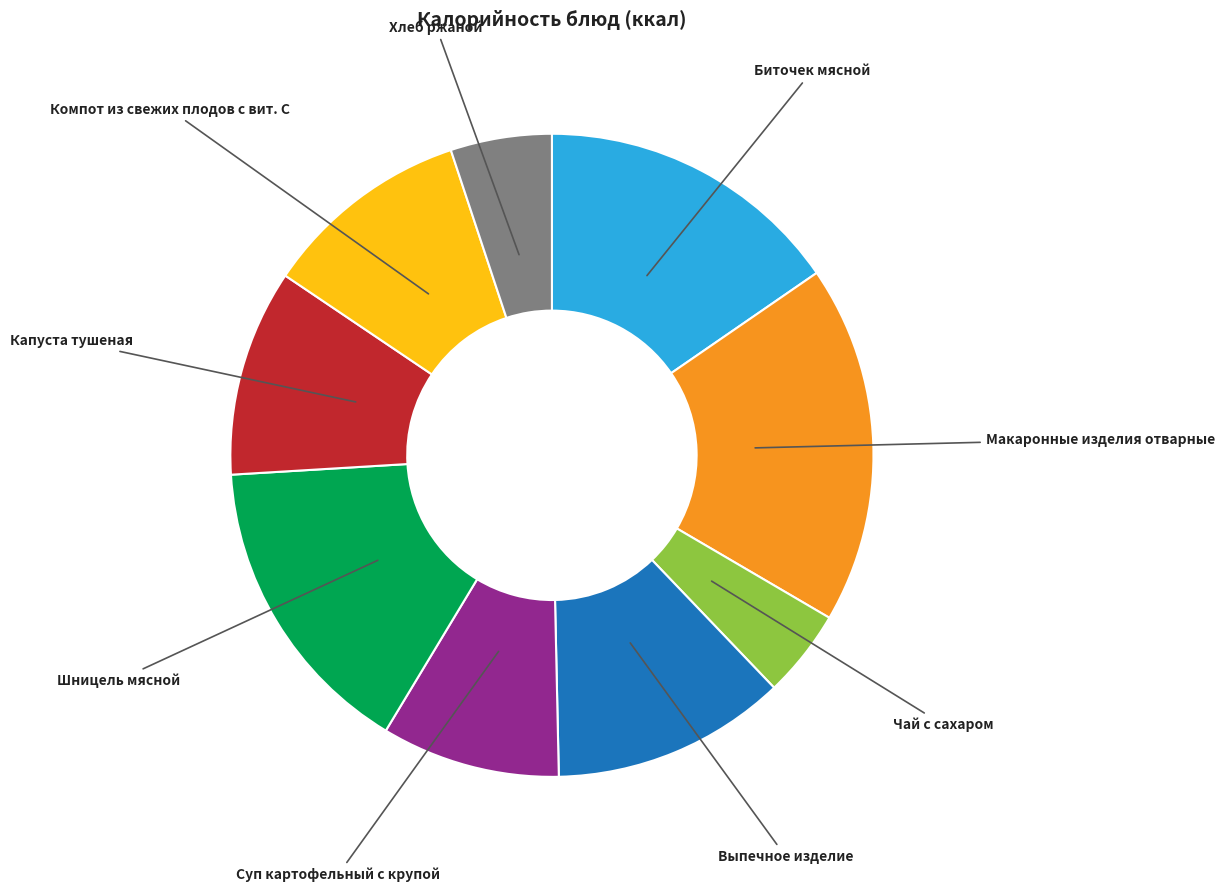

Count the number of slices in the pie.

9